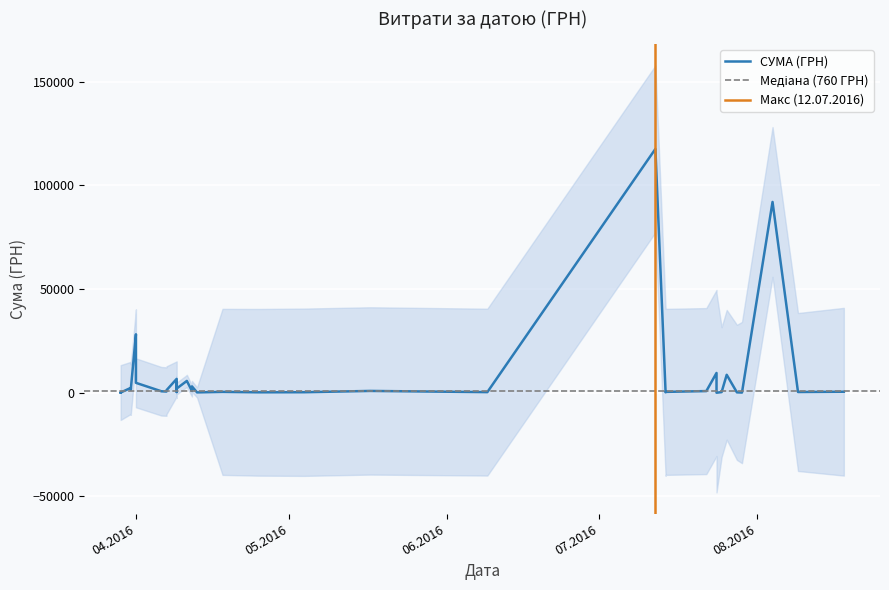

How many interior local peaks (higher than both neighbors) does the data have?

14